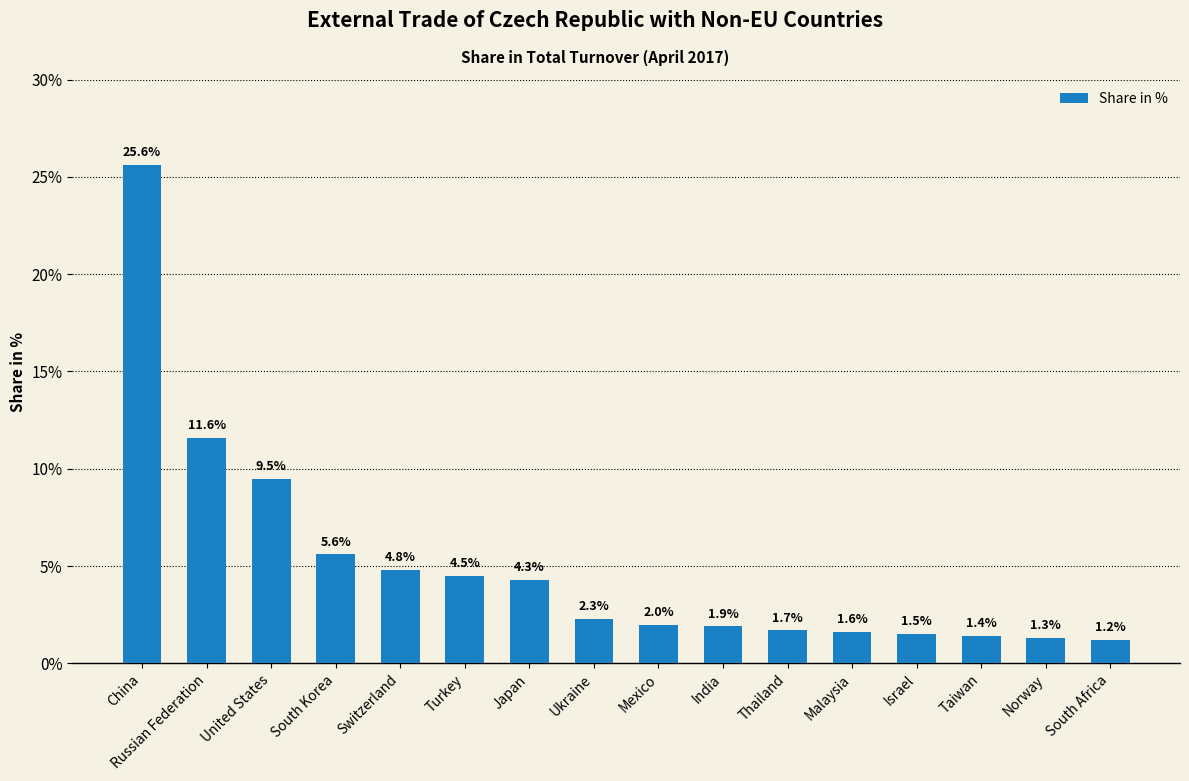

List the labels in order of value, smallest first.

South Africa, Norway, Taiwan, Israel, Malaysia, Thailand, India, Mexico, Ukraine, Japan, Turkey, Switzerland, South Korea, United States, Russian Federation, China